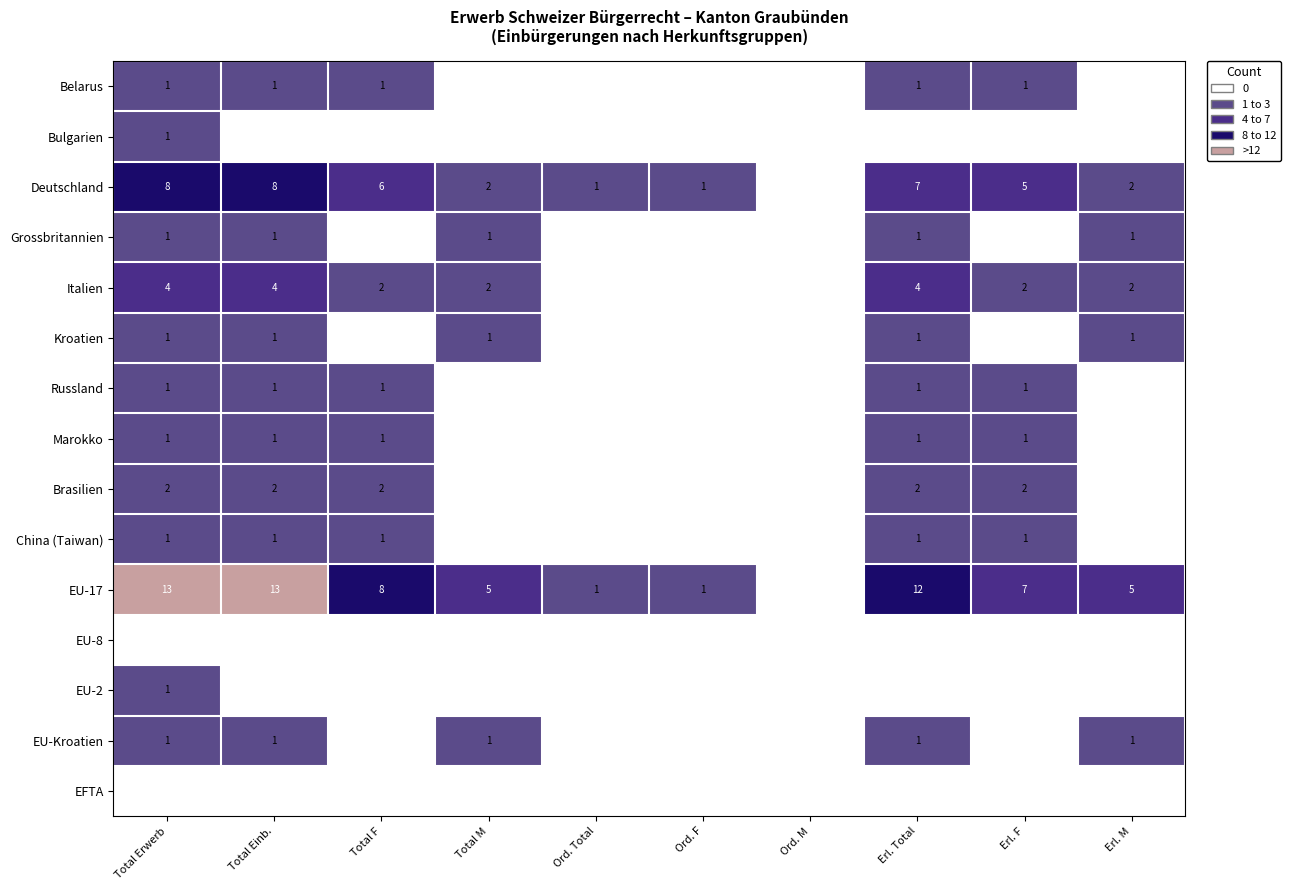

Is it true that Kroatien equals 0 at Total M?

False